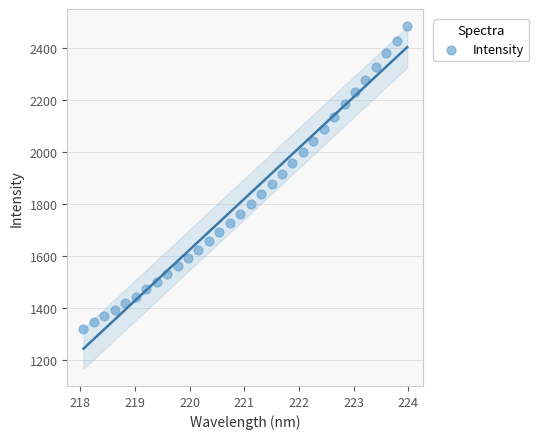

What is the range of Y values (max minus min)?

1165.2